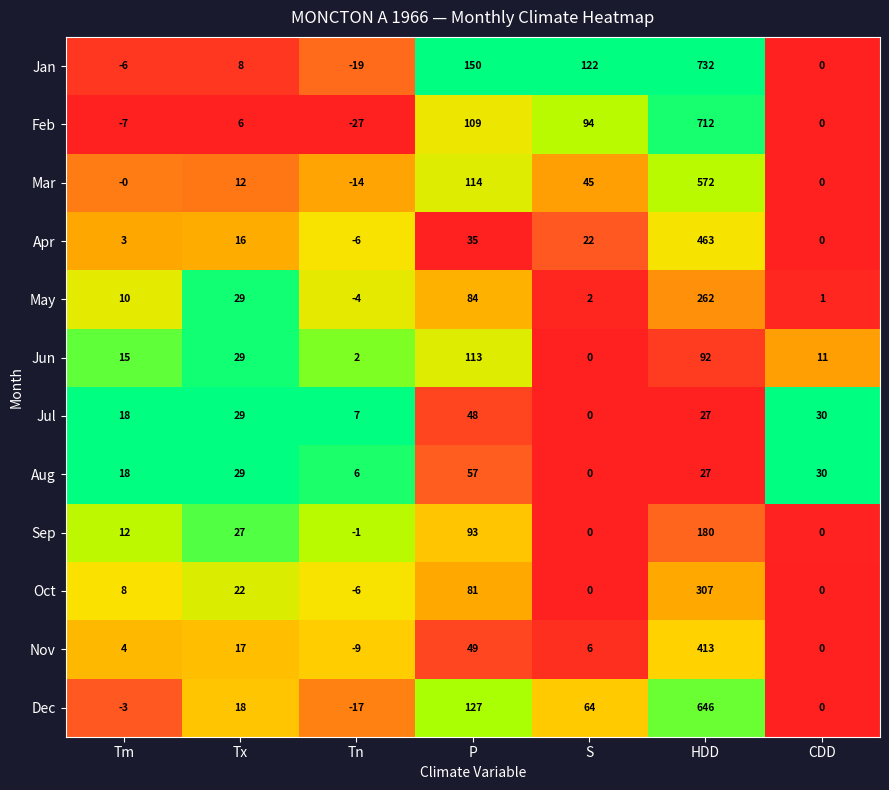

Which series changed the most between Tn and S?

Jan